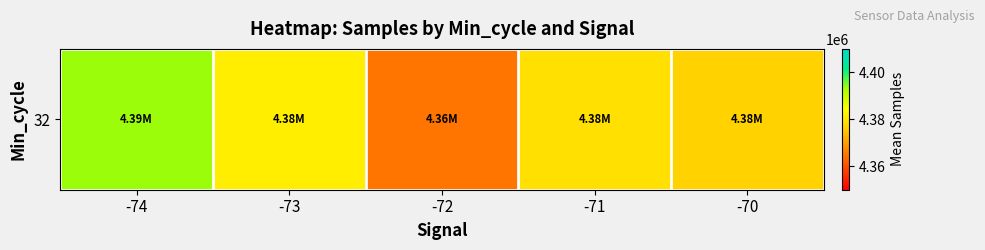

What is the average value?

4379138.8